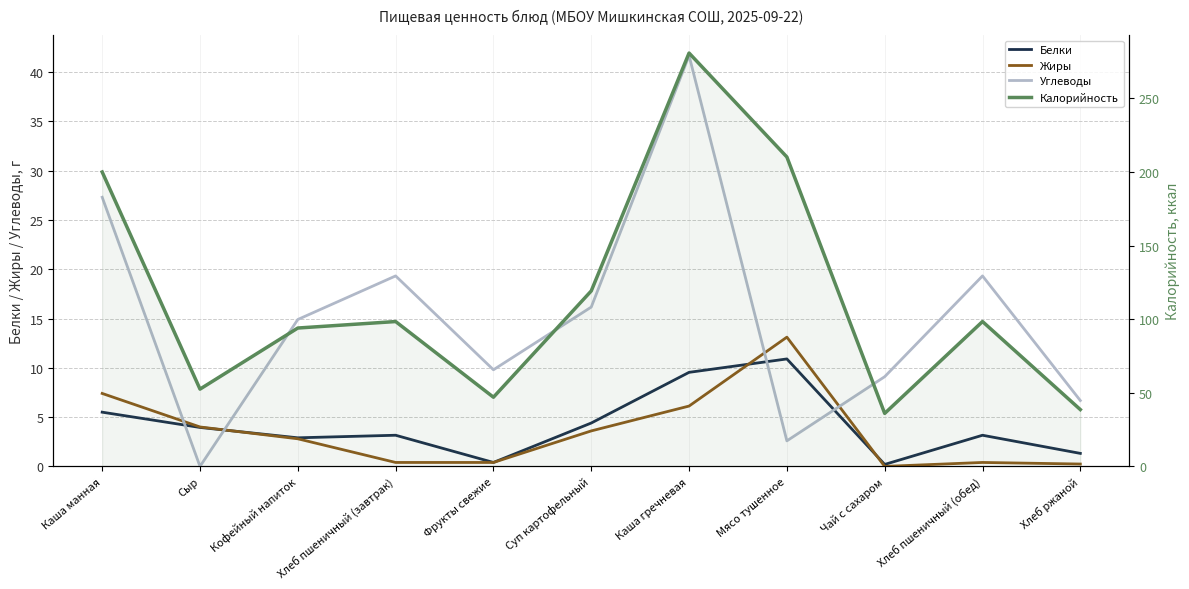

True or false: Белки has more than 2 points higher than both neighbors.

True